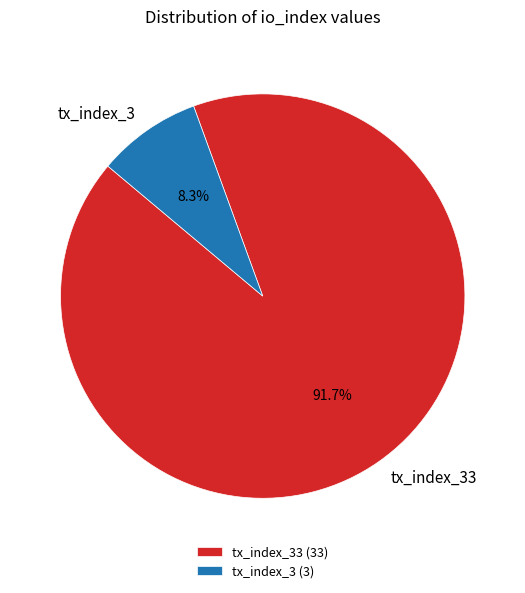

To the nearest percent, what is the difference between the largest and smallest slice percentages?

83%